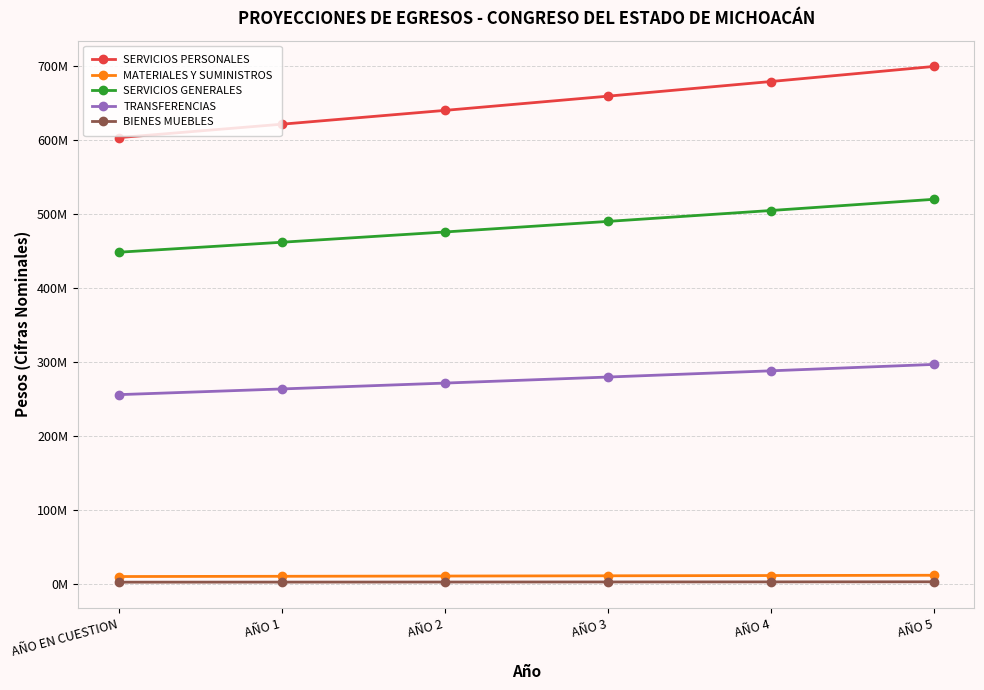

True or false: TRANSFERENCIAS and MATERIALES Y SUMINISTROS intersect in this chart.

False